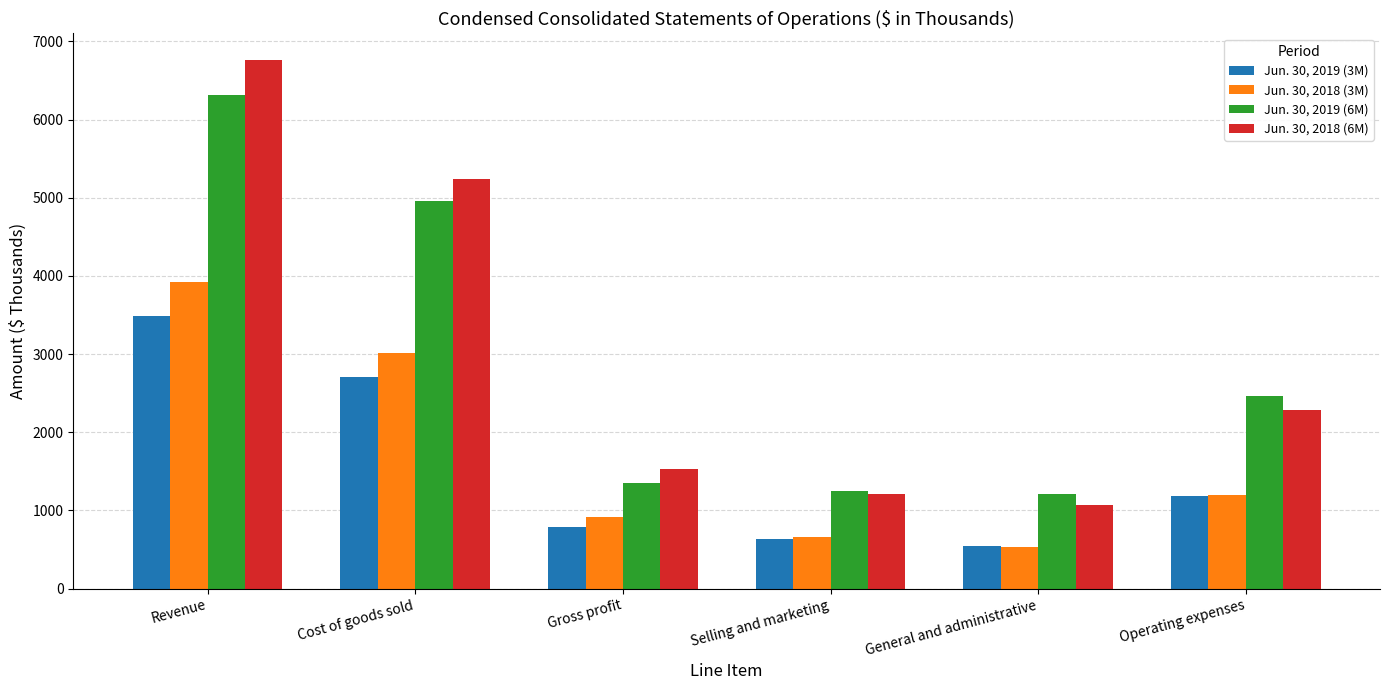

Which label corresponds to the largest value in the chart?

Revenue